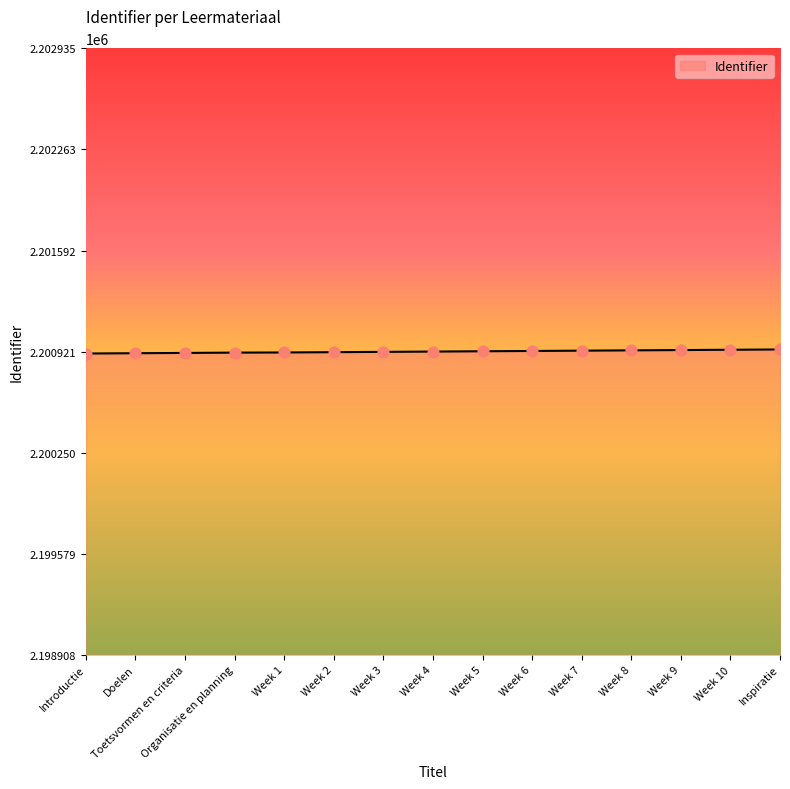

Approximately how many times larger is the value at Week 1 compared to Week 8?

1.0